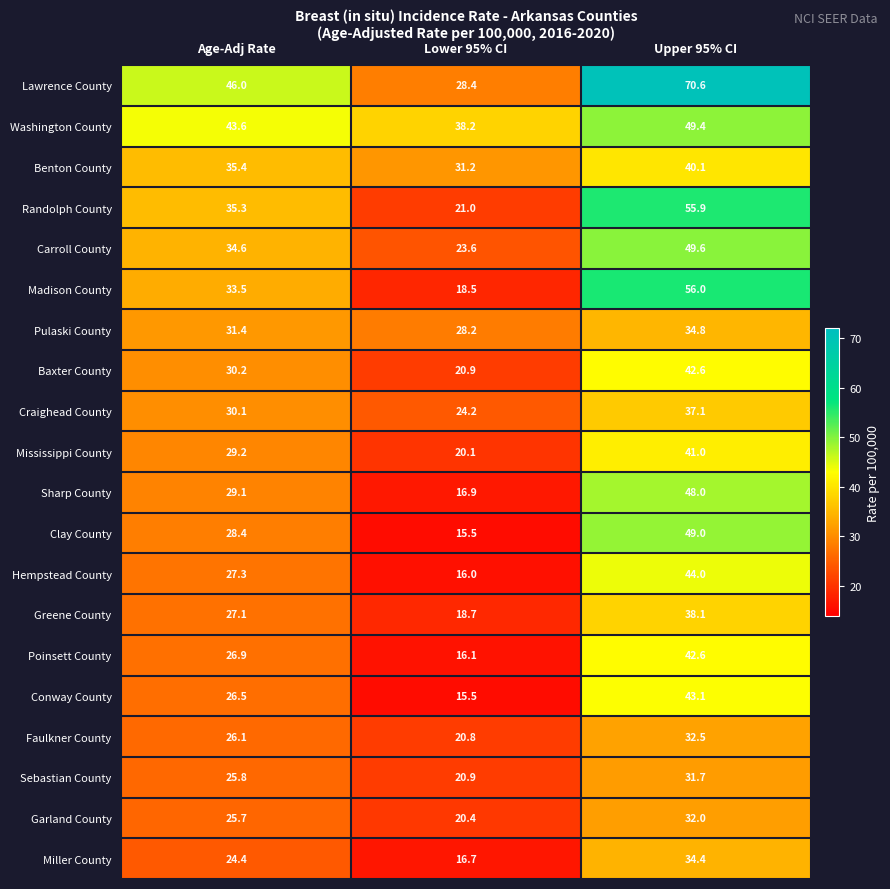

What is the average value of the Pulaski County series?

31.5